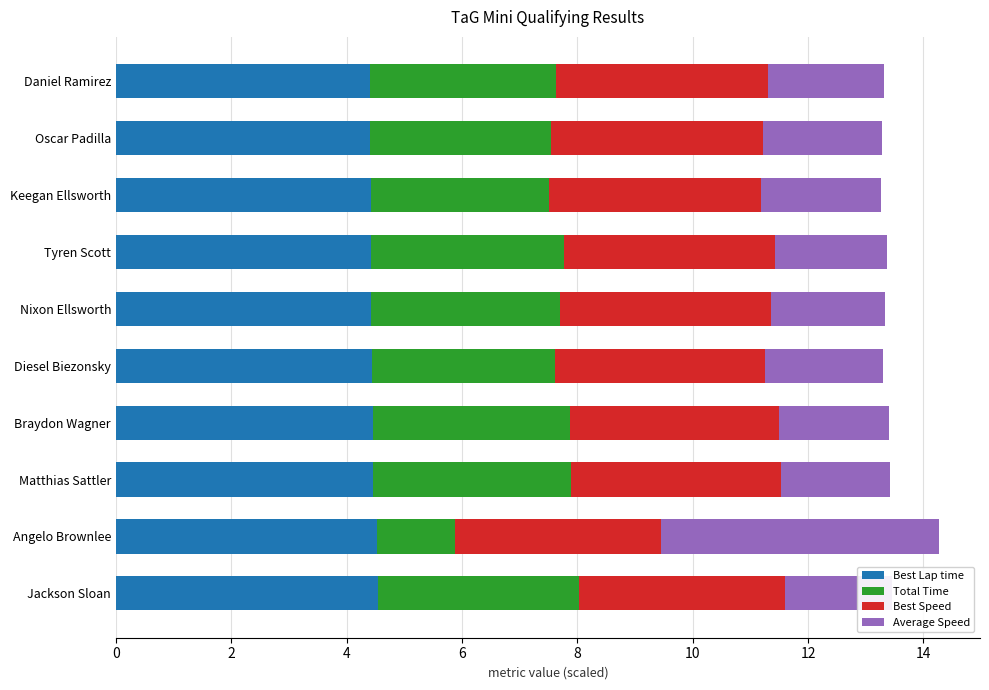

At how many categories does at least one series exceed 1?

10